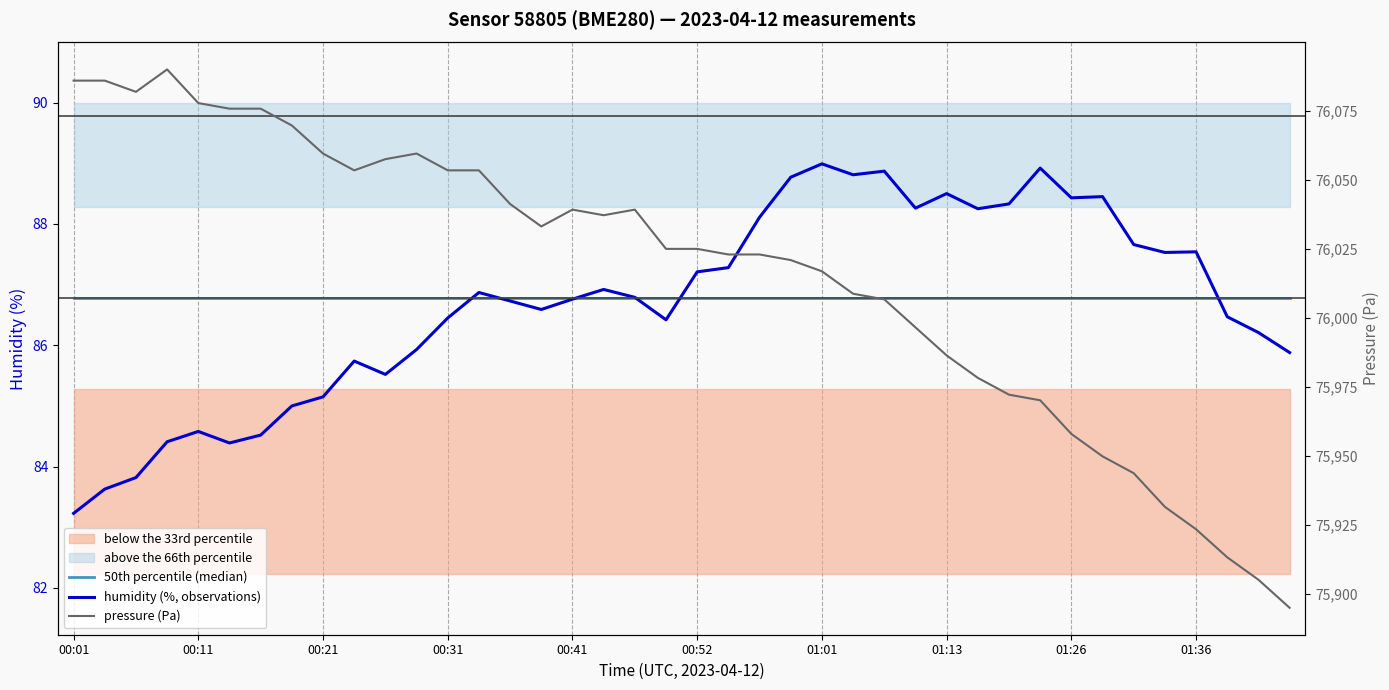

Where is pressure (Pa) nearest to the value 75992?

27